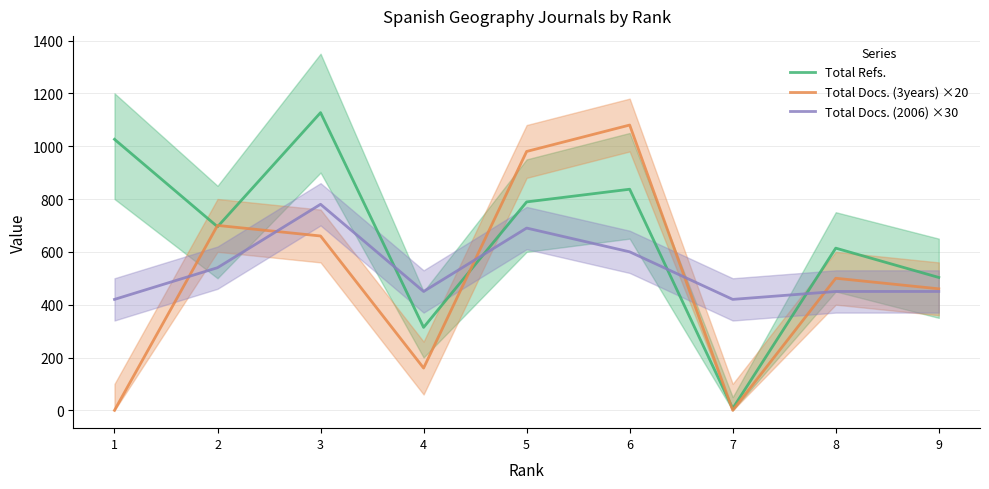

Does the chart have visible grid lines?

Yes